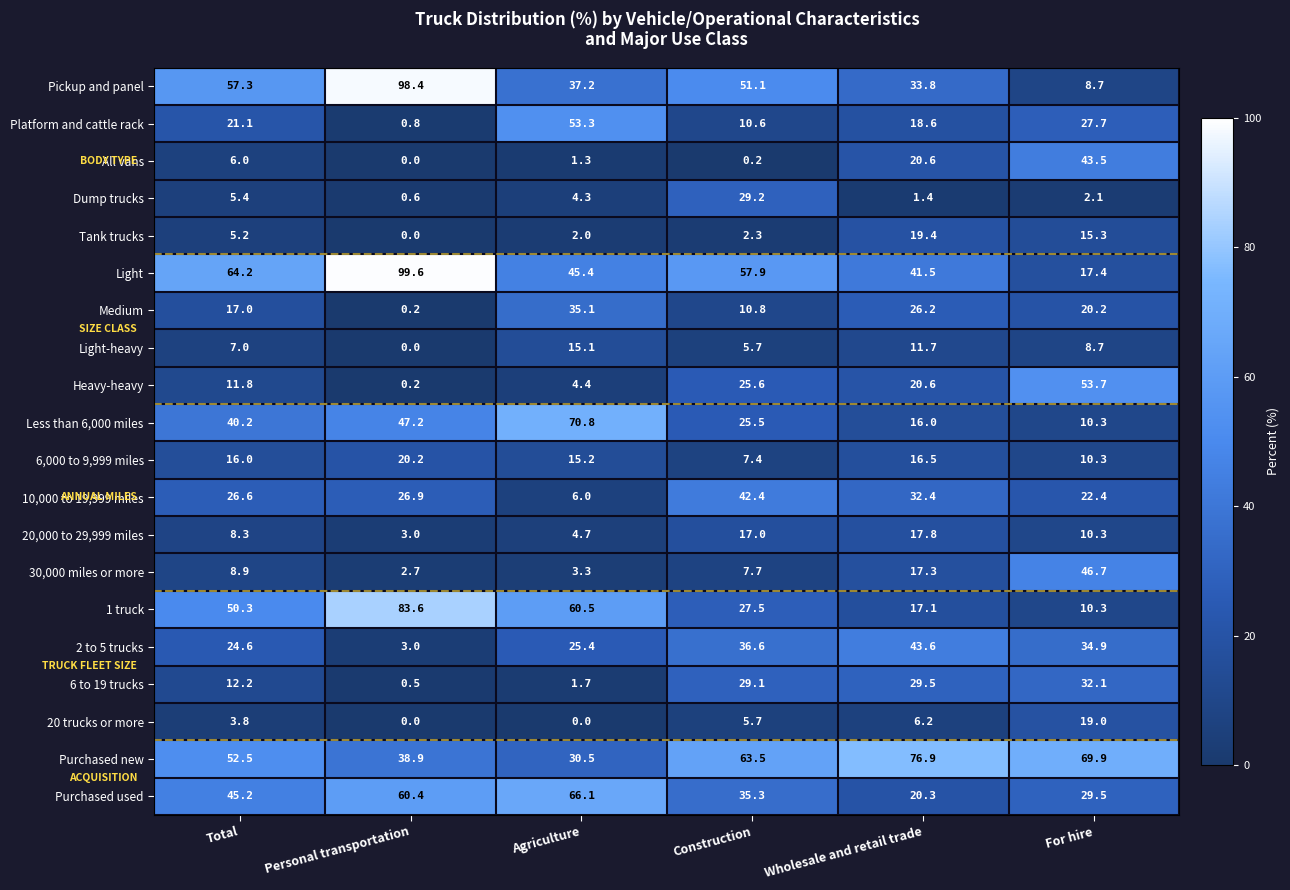

Is it true that 2 to 5 trucks equals 34.0 at Total?

False